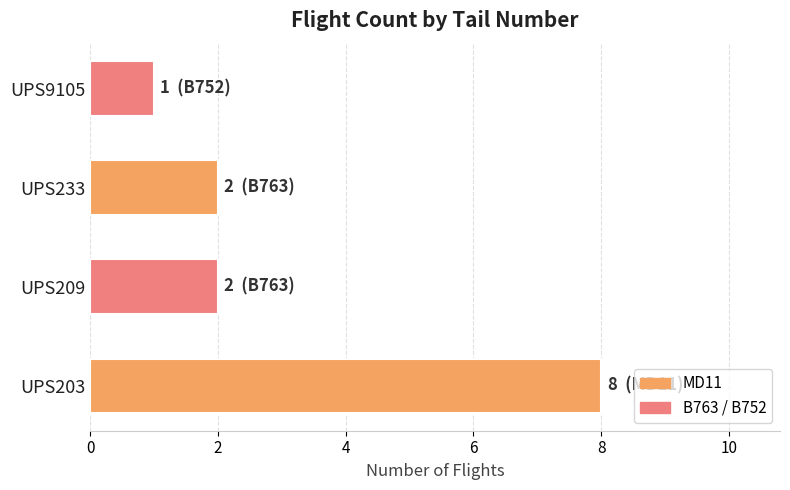

Reading bottom to top, transcribe all the data shown in this chart.

UPS203=8	UPS209=2	UPS233=2	UPS9105=1